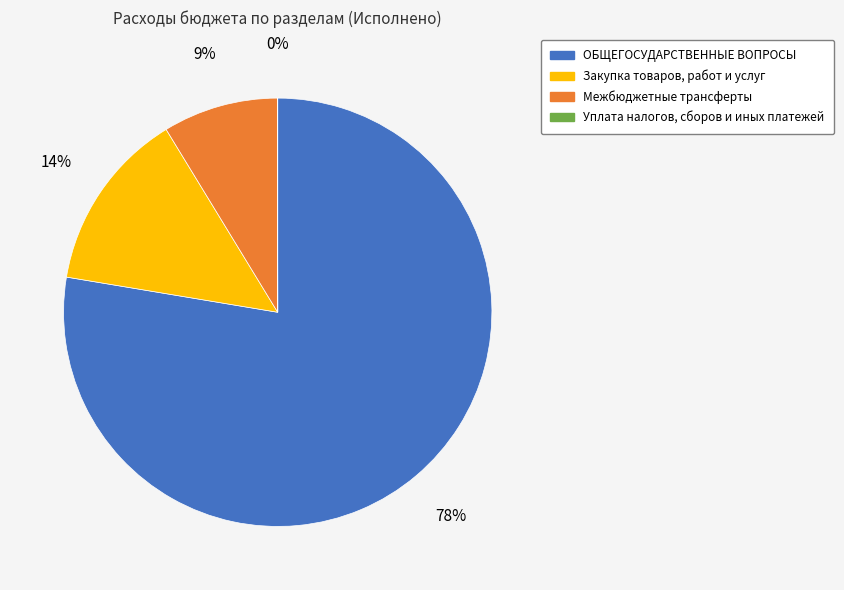

Is it true that Закупка товаров, работ и услуг is 1% of the pie?

False